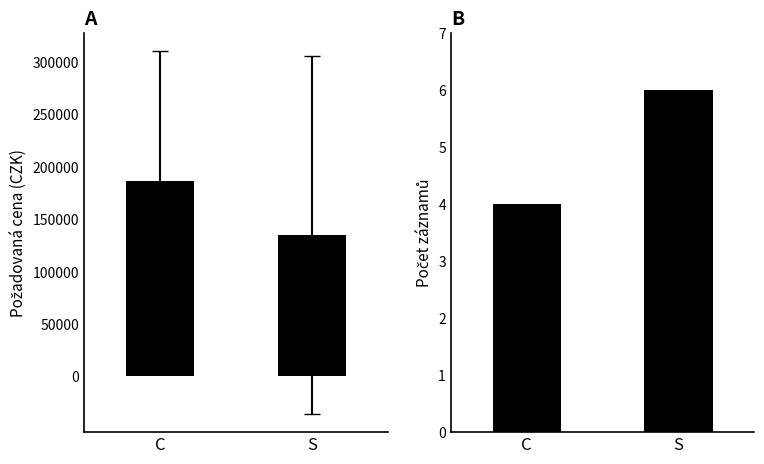

What is the sum of the Mean Price values at C and S?

321391.7